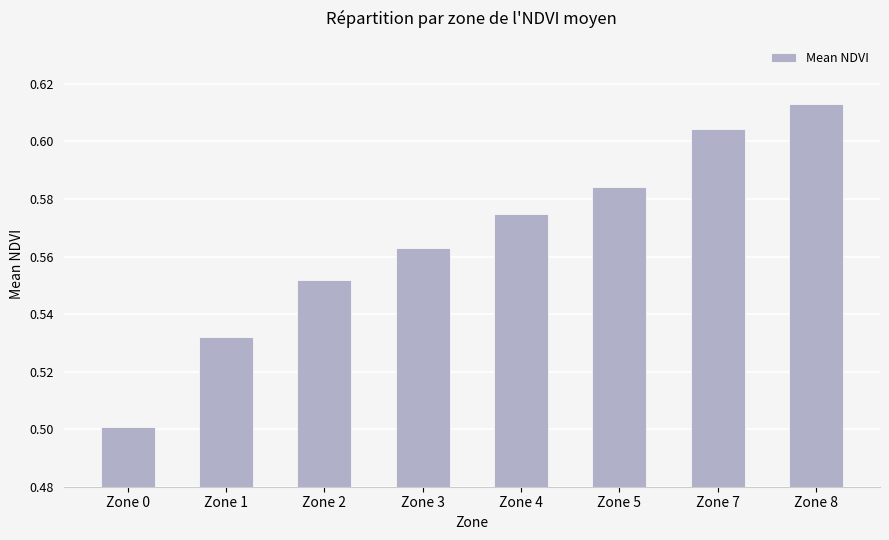

What is the sum of the values at Zone 2 and Zone 3?

1.1